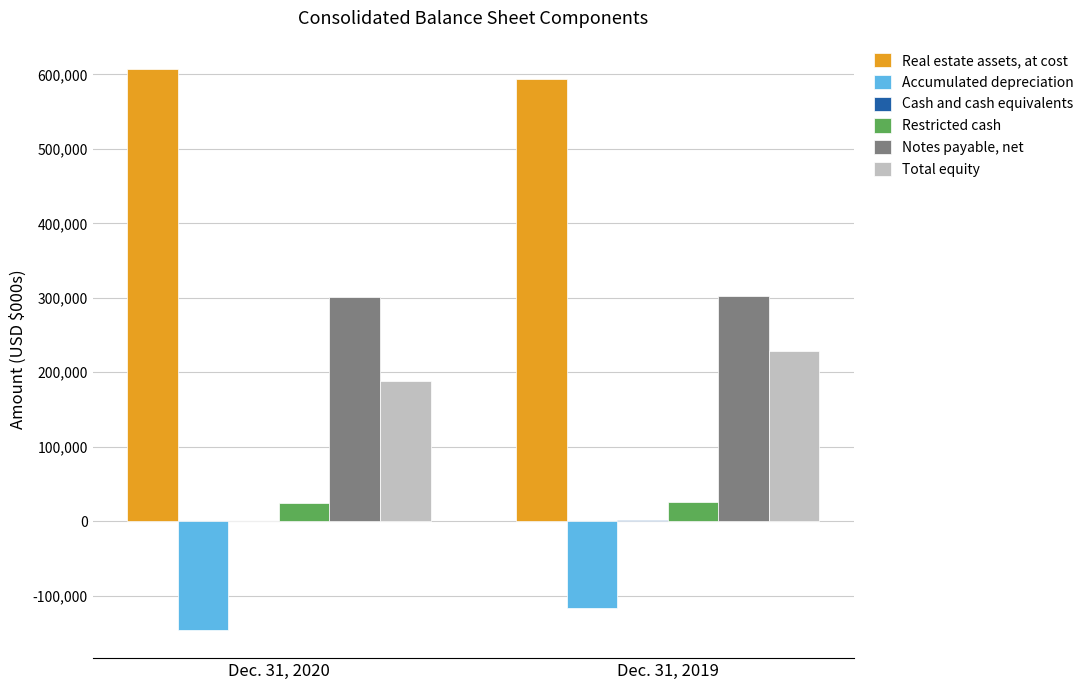

Is the value of Notes payable, net at Dec. 31, 2020 greater than the value of Accumulated depreciation at Dec. 31, 2019?

Yes